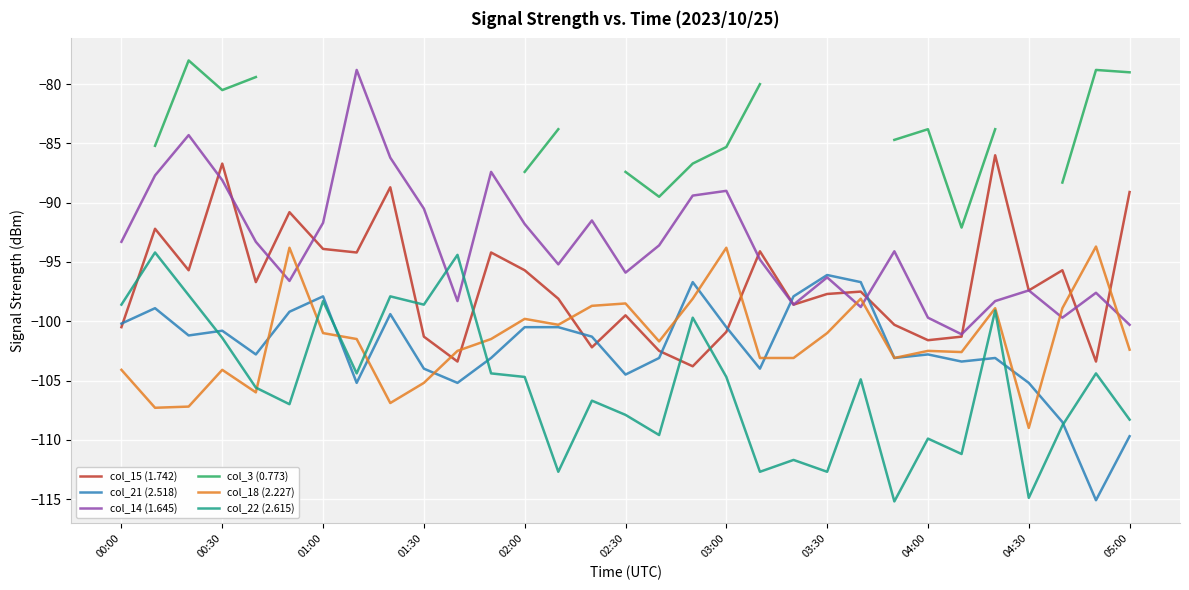

True or false: col_21 (2.518) has a value of -56.7 at 29.

False